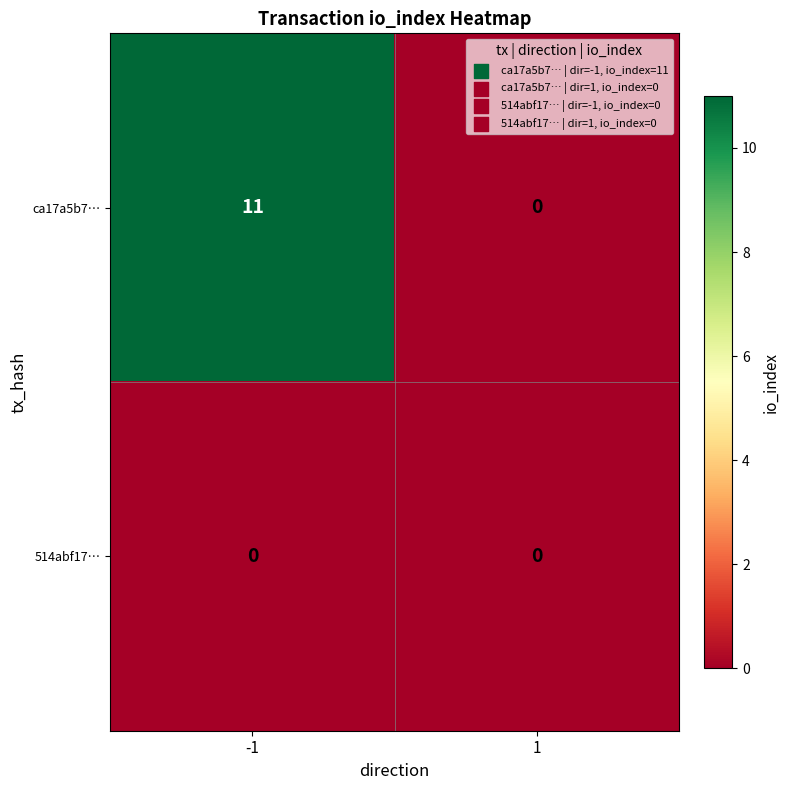

What is the sum of the ca17a5b7… values at -1 and 1?

11